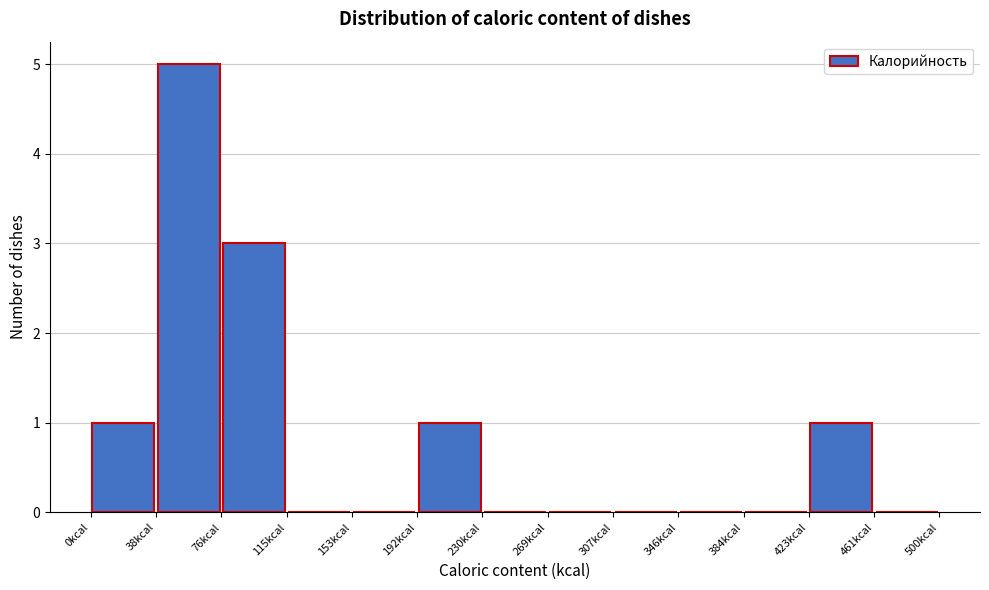

How tall is the bar that spans 75 to 115 on the x-axis? Neither the bar edges nor the heights are printed on the chart, so give them approximately, as read against the axes.

3